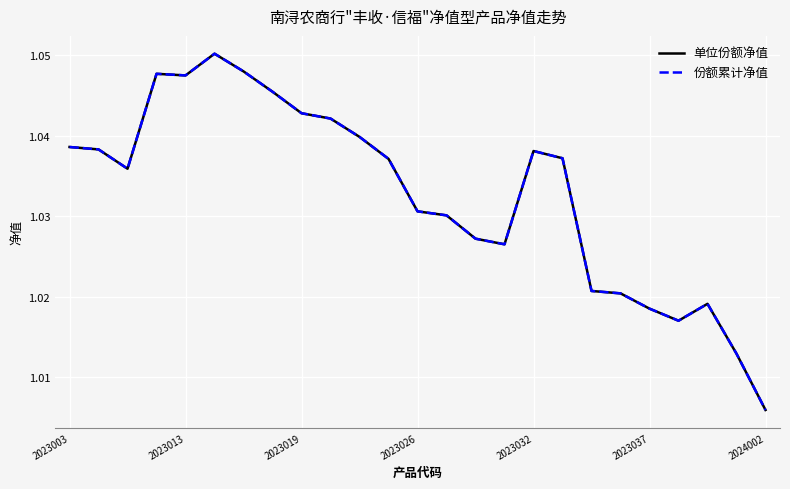

How many lines are shown in the chart?

2